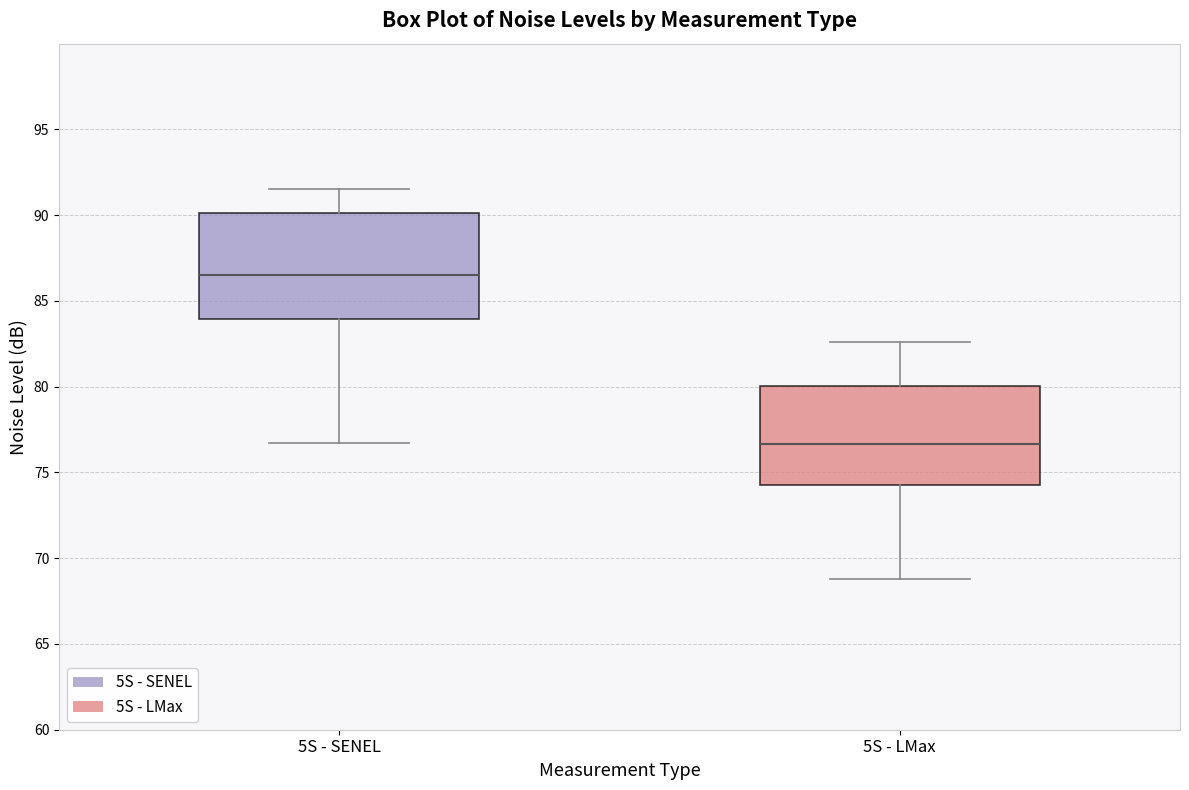

Reading left to right, read every box against the y-axis: the position of its median line, the range the box covers, and the ends of its whiskers. The values are not printed on the chart, so give them approximately, as read against the axis.

5S - SENEL: median 86.5, box 84.0 to 90.0, whiskers 76.5 to 91.5
5S - LMax: median 76.5, box 74.5 to 80.0, whiskers 69.0 to 82.5